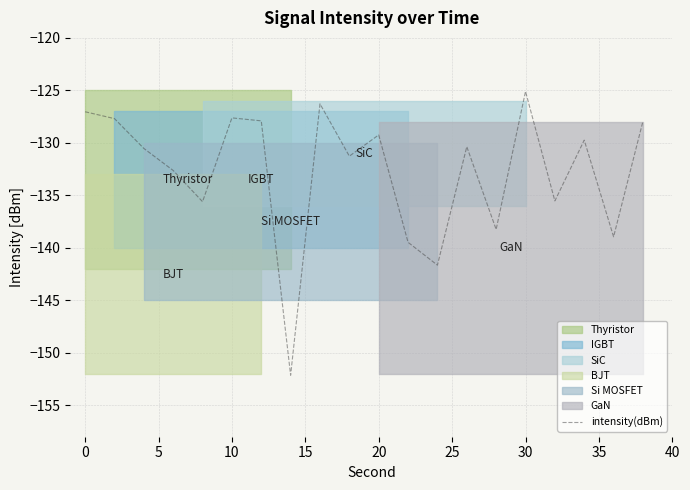

The intensity(dBm) series shows -62.5 at 30. True or false?

False